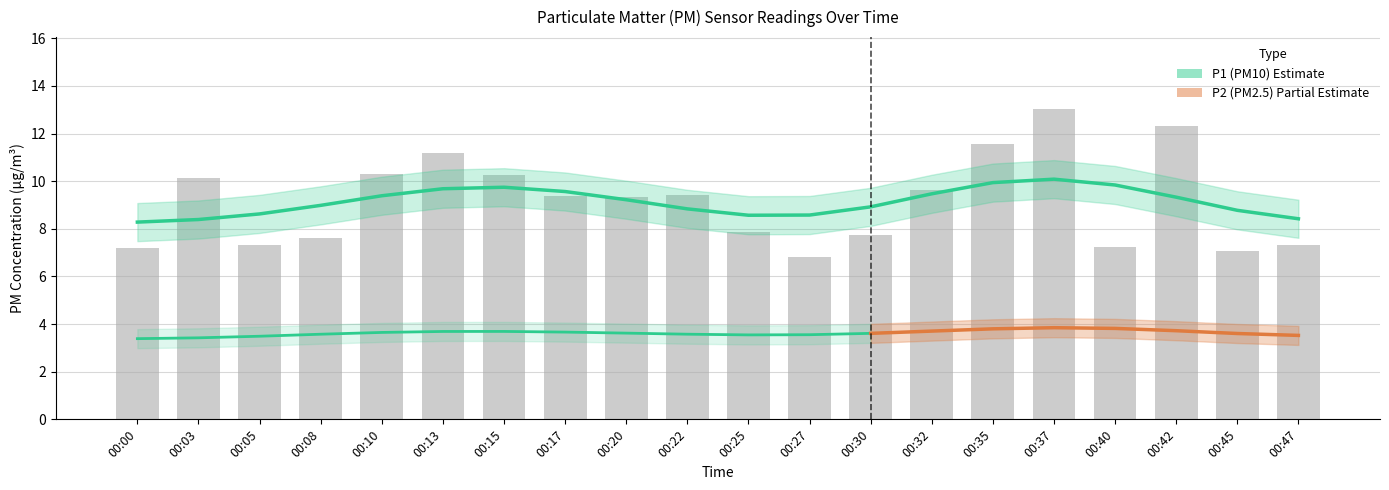

The value at 00:37 is 13.1. True or false?

True